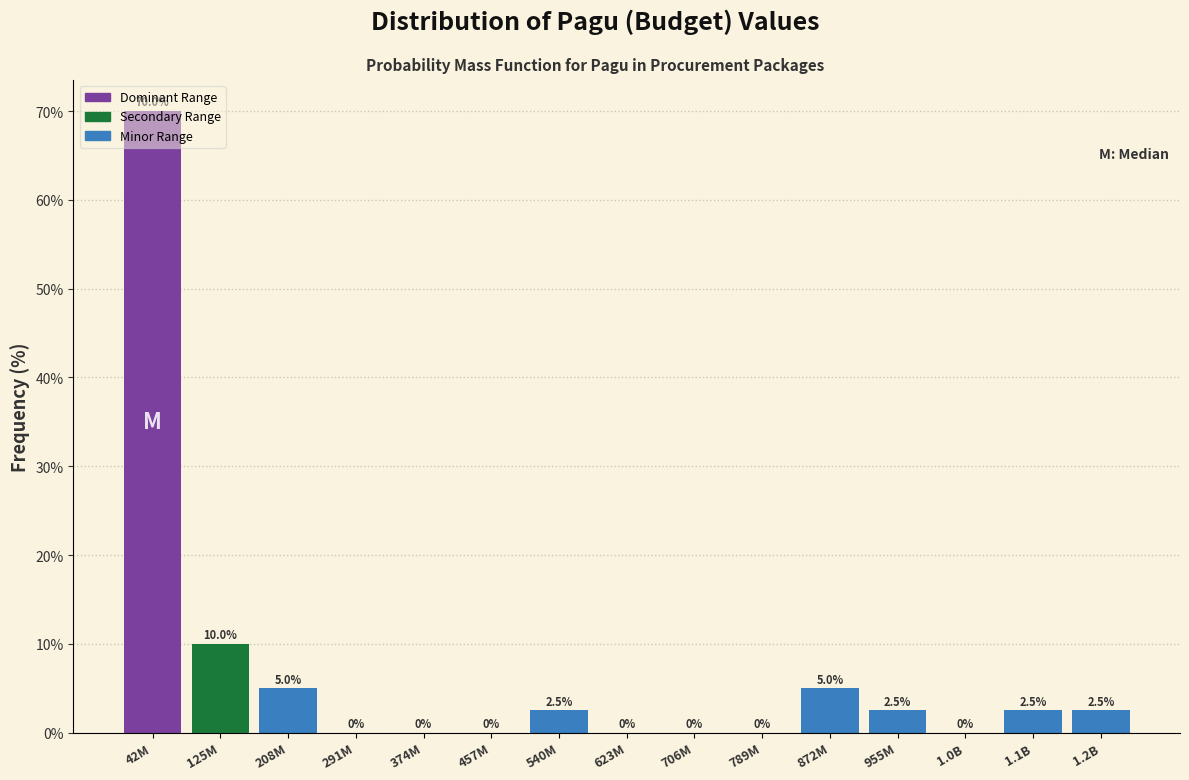

Where does the data first go above 2?

42M